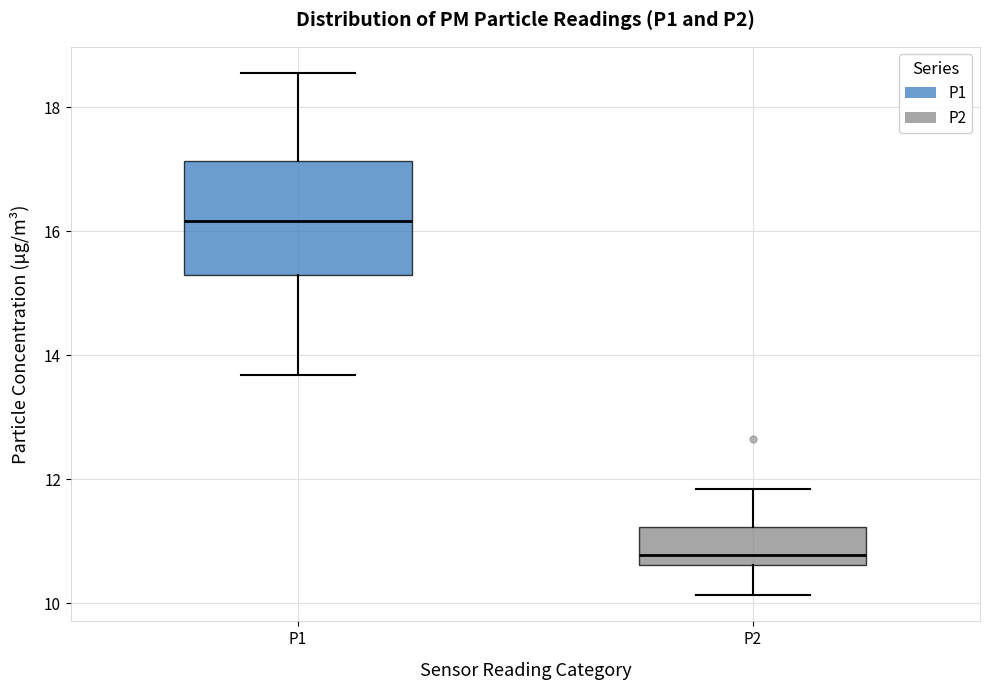

Comparing the boxes themselves (not the whiskers), which one is the tallest?

P1